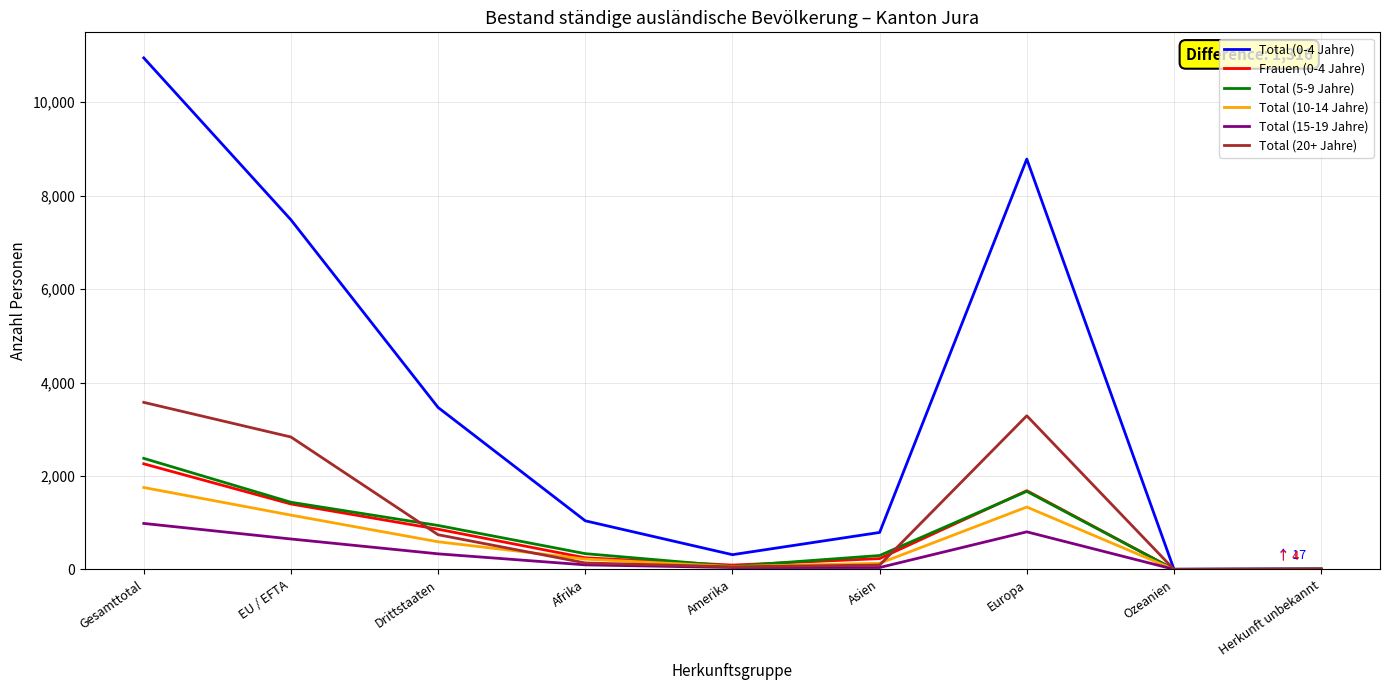

At which category is the sum across all series the highest?

Gesamttotal